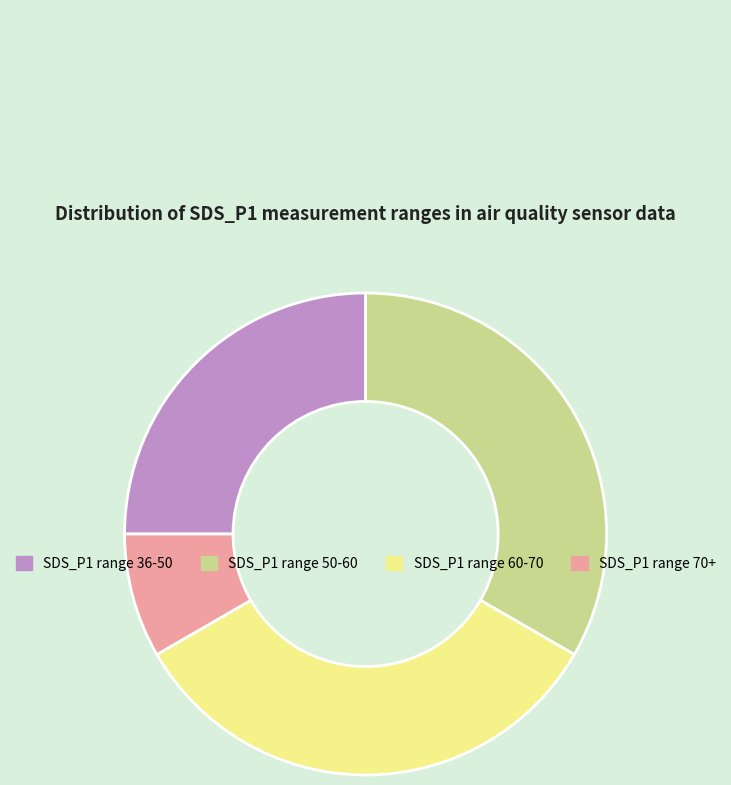

Is there any slice that represents more than half of the pie?

No